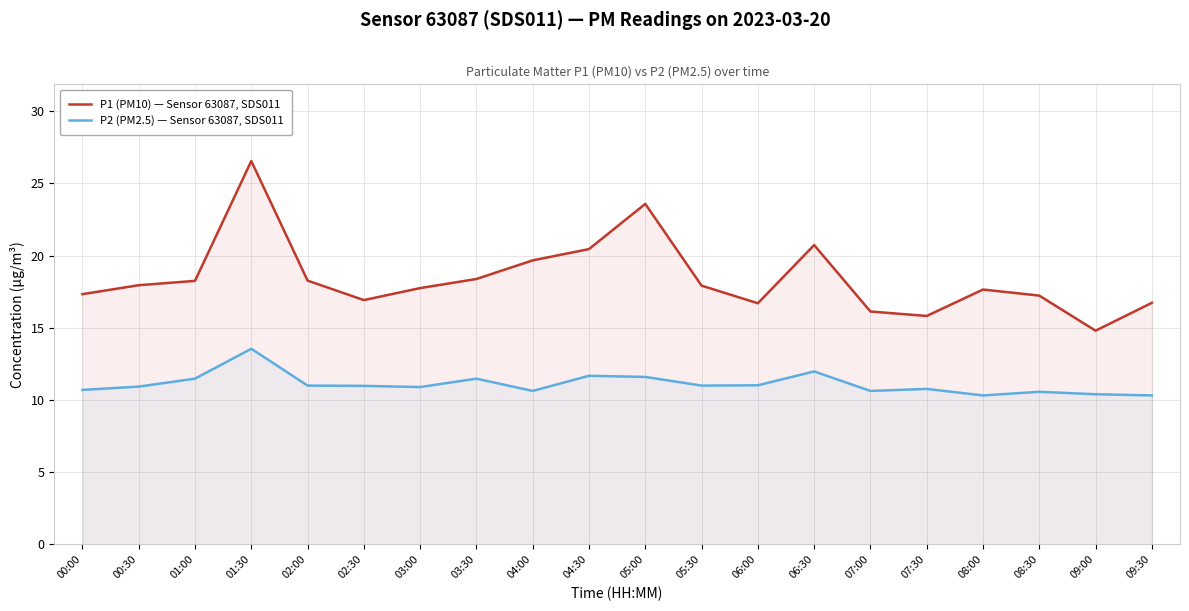

What position from the left is 05:30?

12